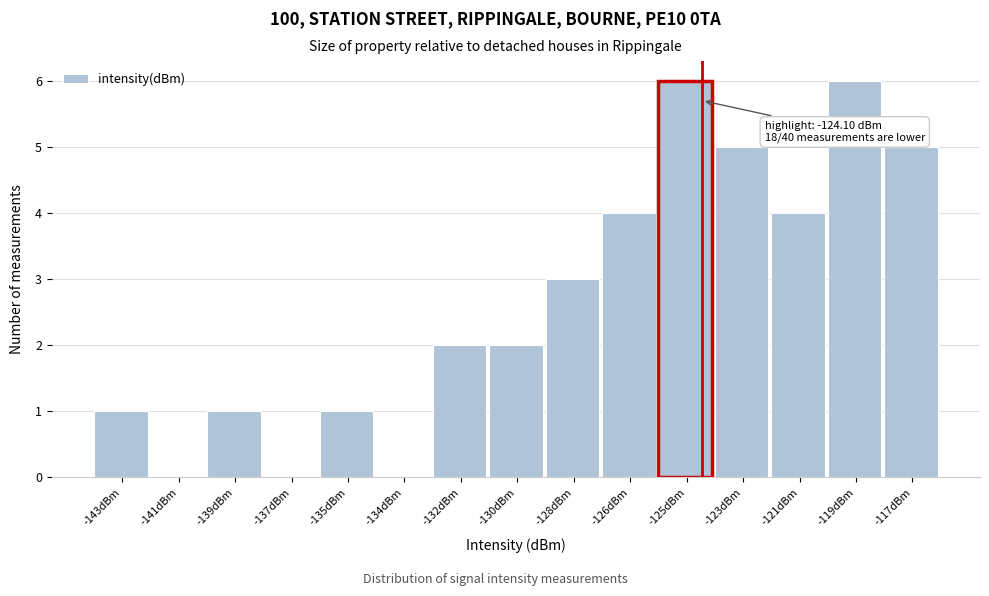

Reading right to left, transcribe all the data shown in this chart.

-117dBm=5	-119dBm=6	-121dBm=4	-123dBm=5	-125dBm=6	-126dBm=4	-128dBm=3	-130dBm=2	-132dBm=2	-134dBm=0	-135dBm=1	-137dBm=0	-139dBm=1	-141dBm=0	-143dBm=1